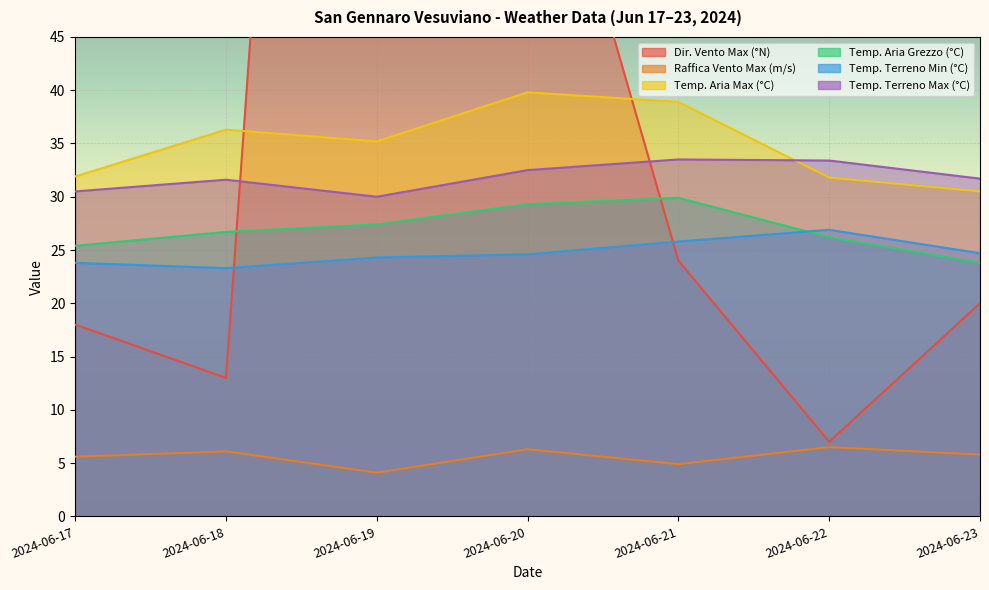

Which series has the widest spread of values?

Dir. Vento Max (°N)